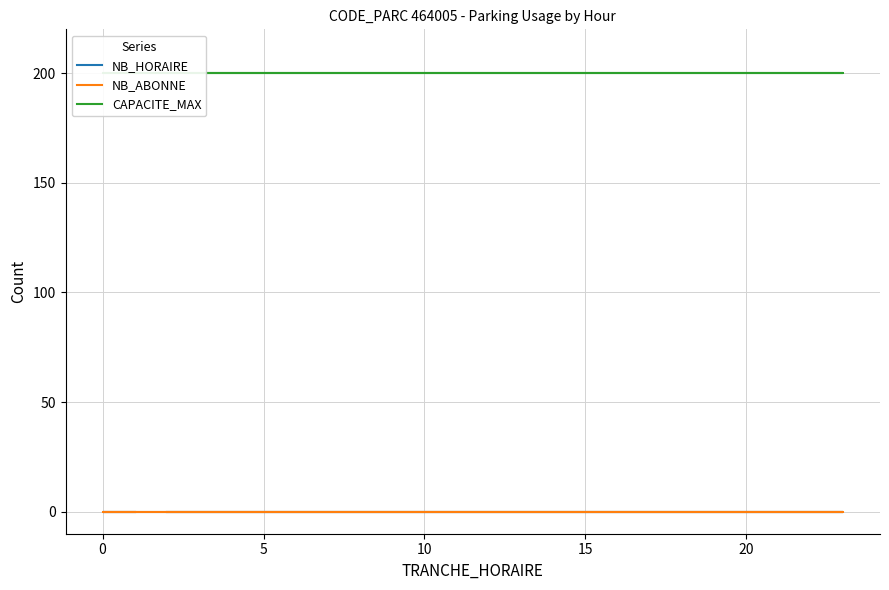

Reading left to right, transcribe all the data shown in this chart.

NB_HORAIRE: 0	0	0	0	0	0	0	0	0	0	0	0	0	0	0	0	0	0	0	0	0	0	0	0
NB_ABONNE: 0	0	0	0	0	0	0	0	0	0	0	0	0	0	0	0	0	0	0	0	0	0	0	0
CAPACITE_MAX: 200	200	200	200	200	200	200	200	200	200	200	200	200	200	200	200	200	200	200	200	200	200	200	200